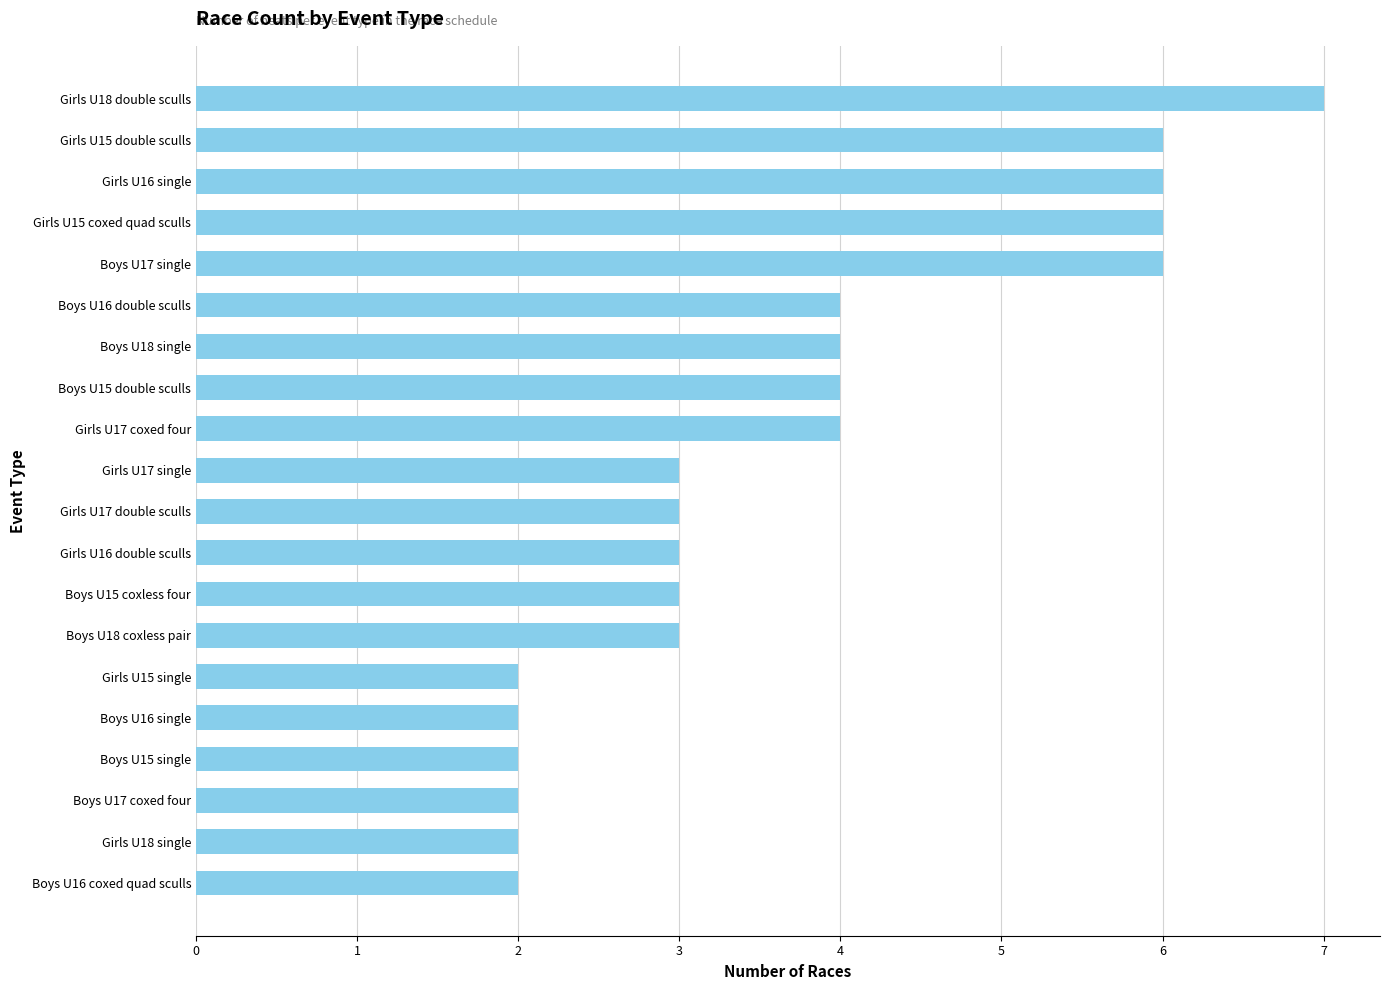

The chart shows a value of 2 at Girls U15 single. True or false?

True